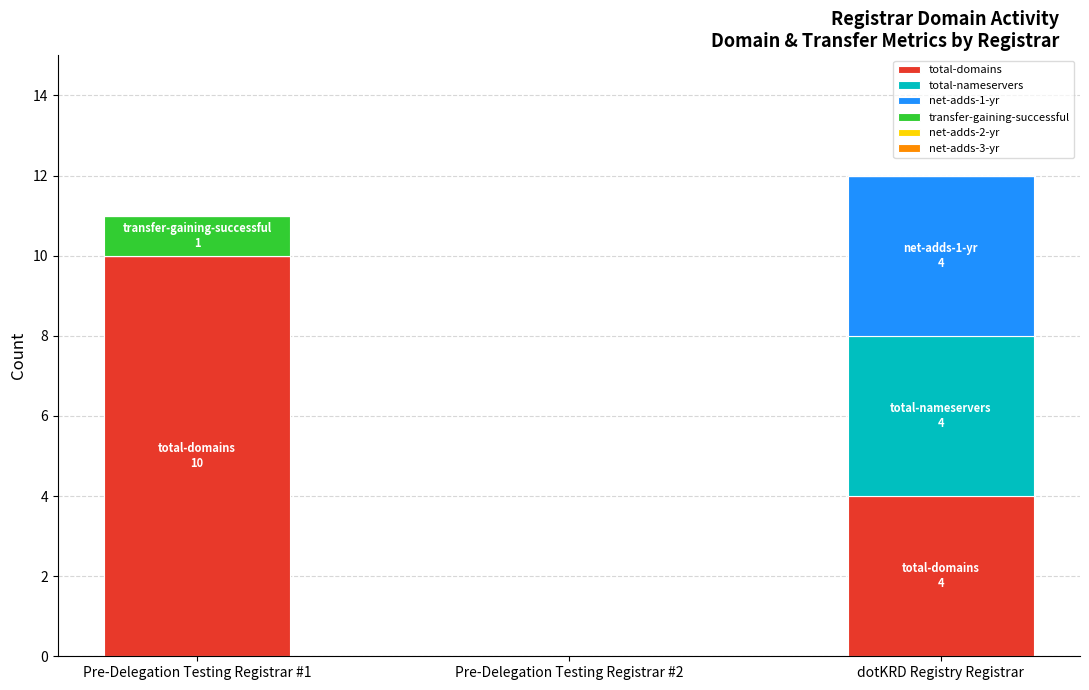

Reading right to left, what are the values for total-domains?

dotKRD Registry Registrar=4	Pre-Delegation Testing Registrar #2=0	Pre-Delegation Testing Registrar #1=10